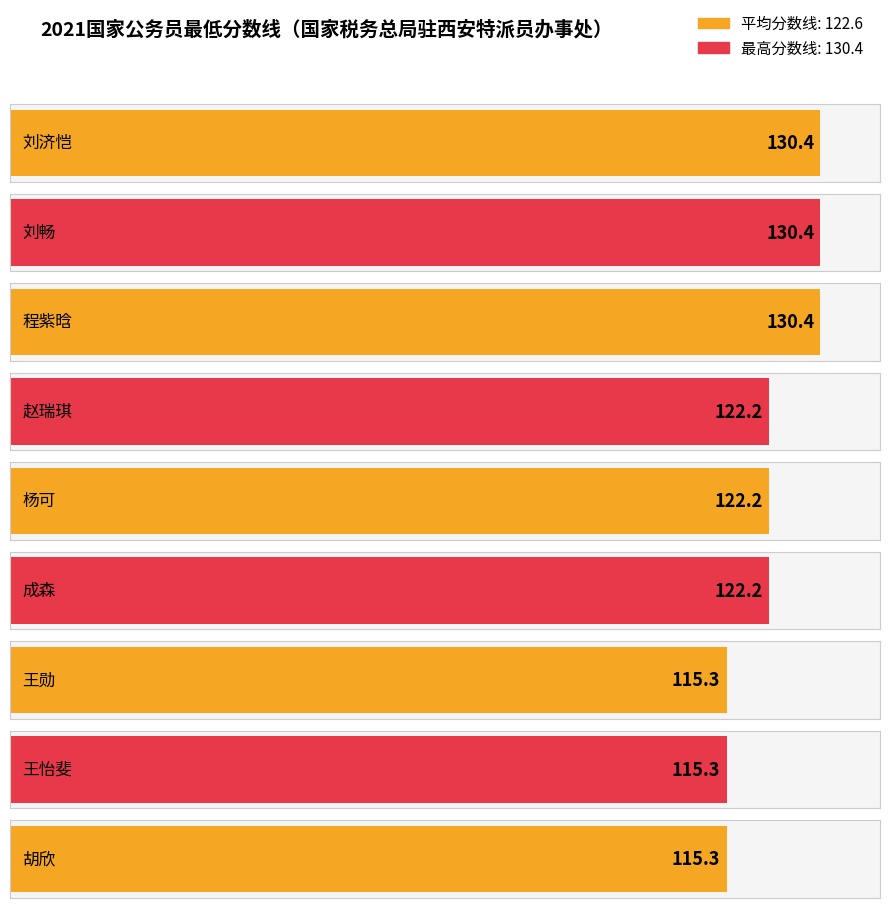

What is the difference between the maximum and minimum values?

15.1